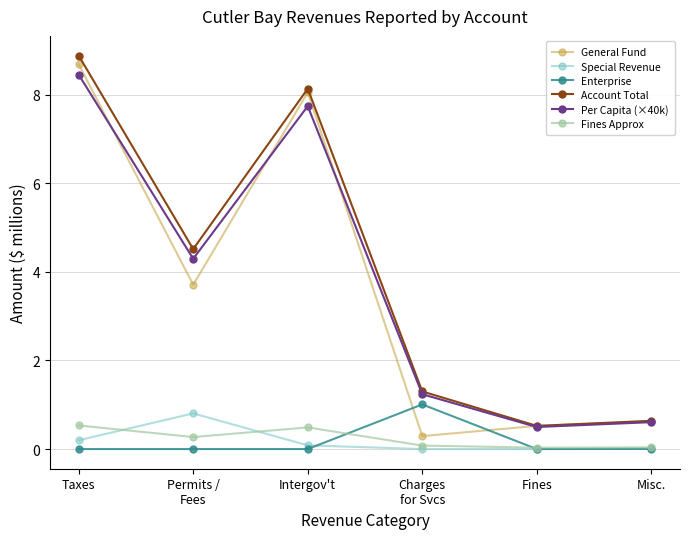

Which category has the highest value in the Per Capita (×40k) series?

Taxes